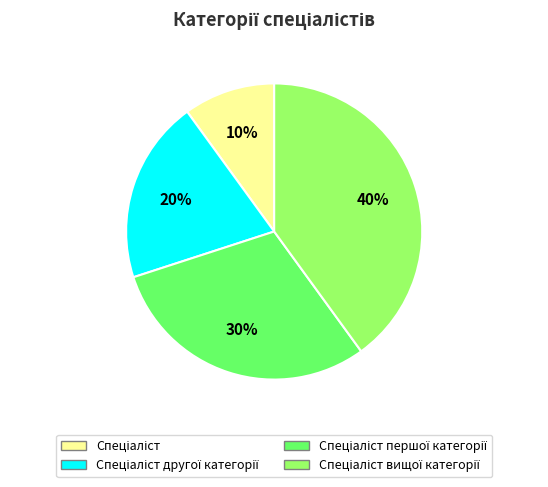

How many segments does this pie chart have?

4